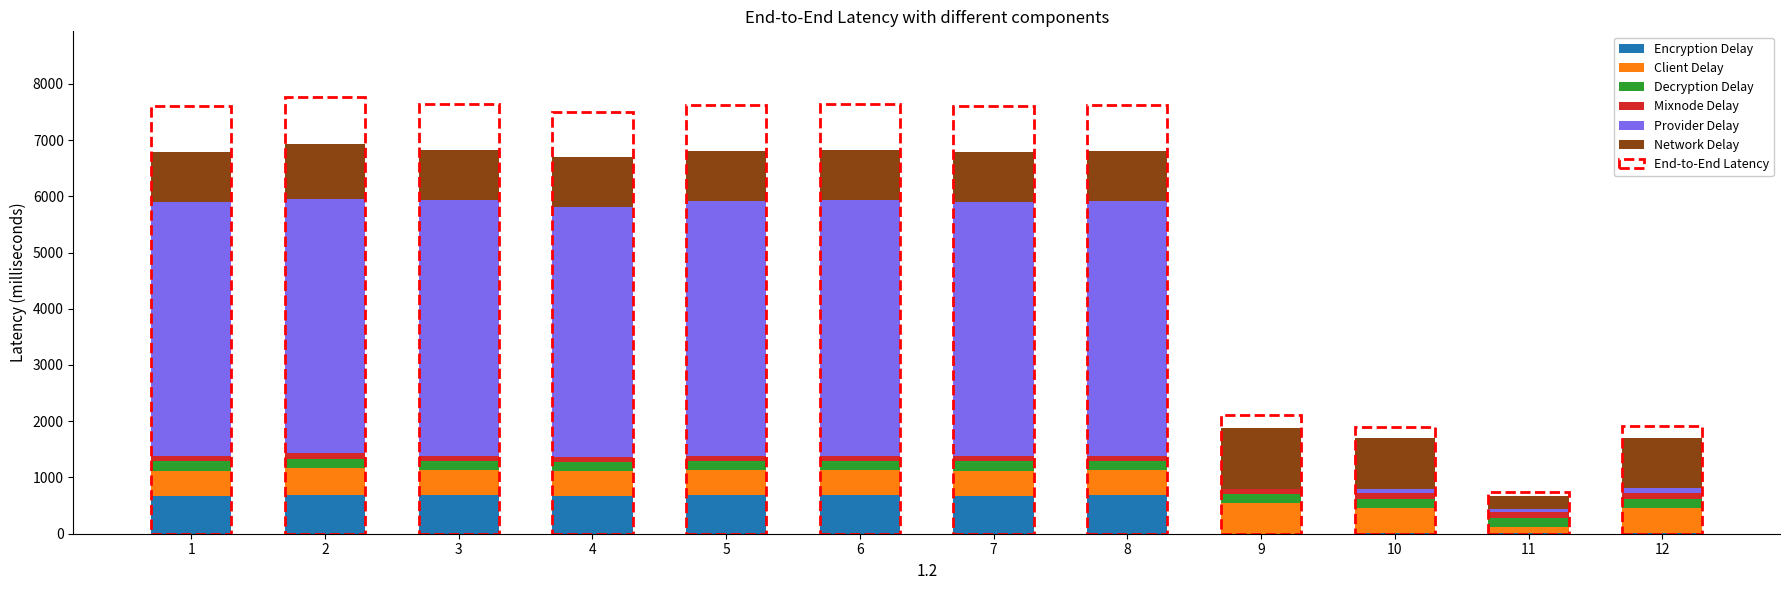

What is the maximum value for Encryption Delay?

681.6